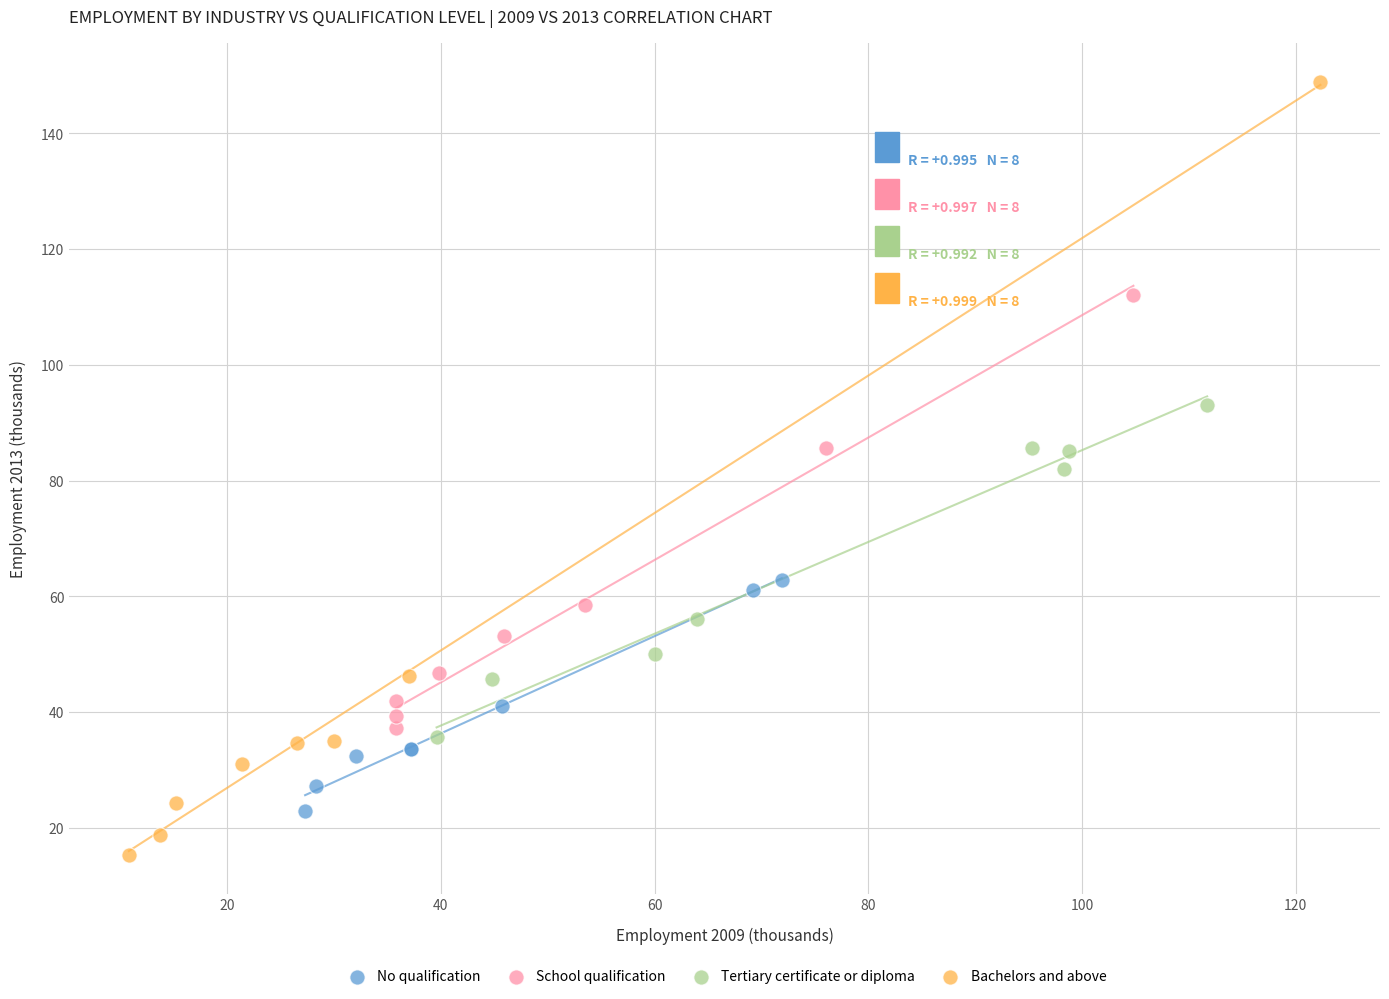

Which series reaches the maximum Y coordinate?

Bachelors and above